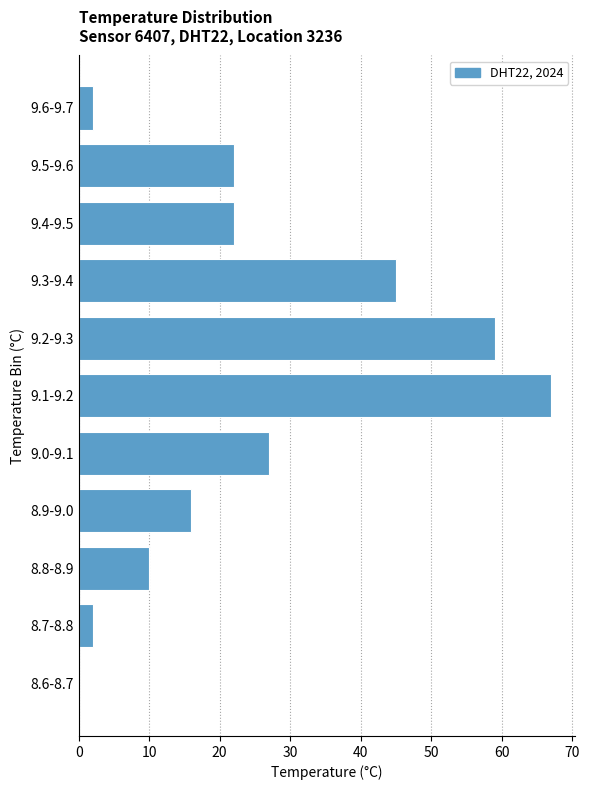

Reading bottom to top, transcribe all the data shown in this chart.

8.6-8.7=0	8.7-8.8=2	8.8-8.9=10	8.9-9.0=16	9.0-9.1=27	9.1-9.2=67	9.2-9.3=59	9.3-9.4=45	9.4-9.5=22	9.5-9.6=22	9.6-9.7=2